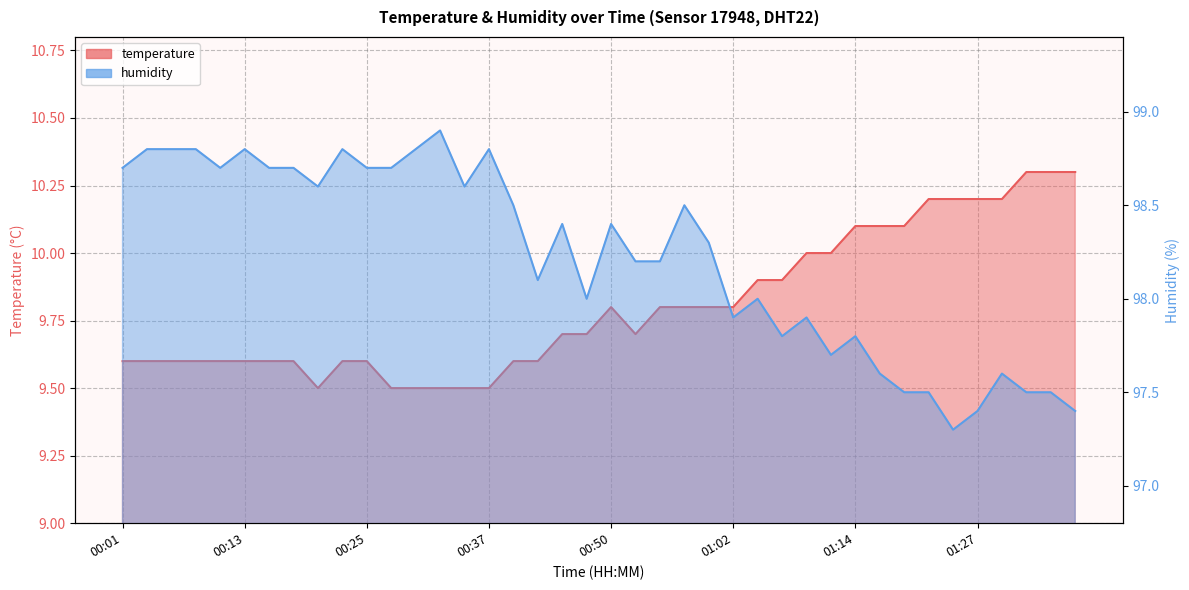

In humidity, how many points are higher than both neighbors (excluding endpoints)?

11